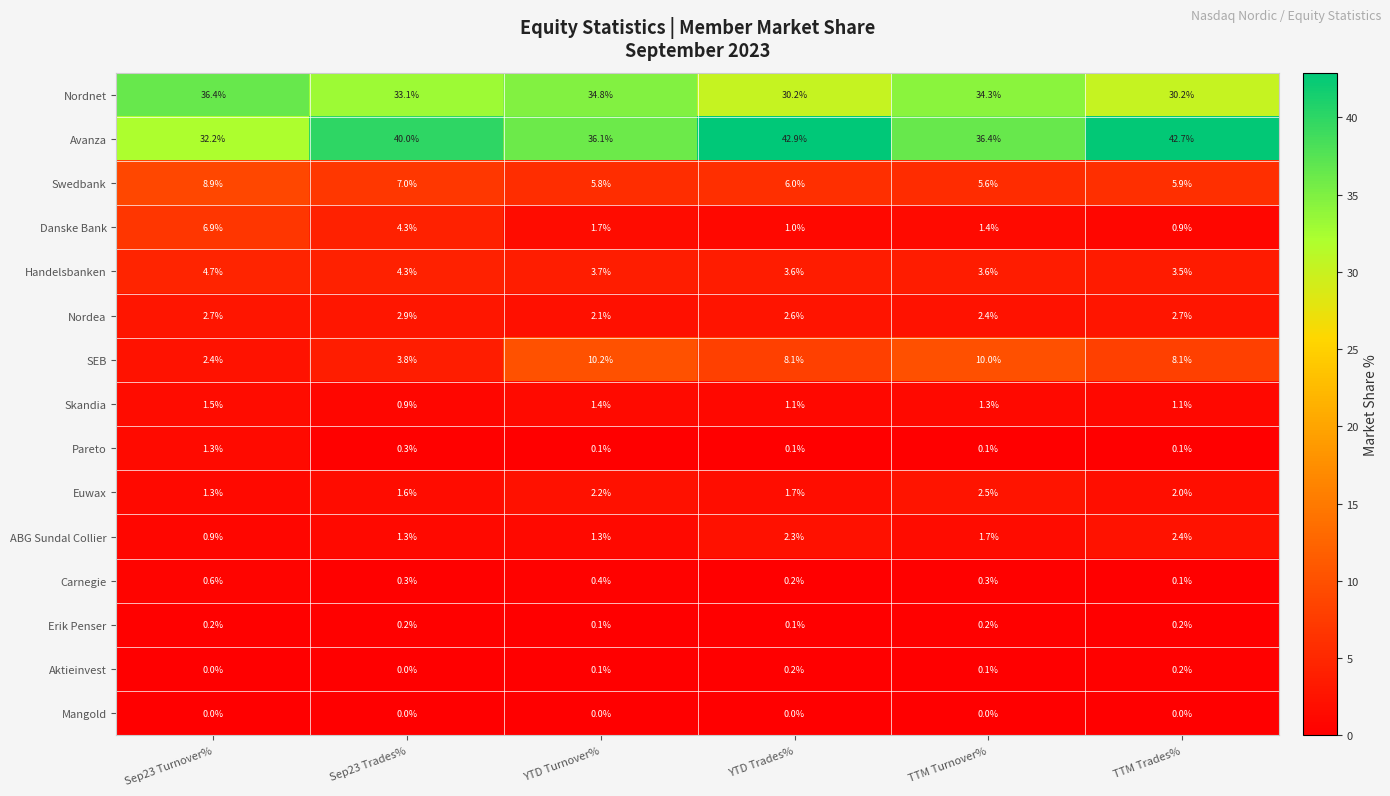

What is the sum of all Swedbank values?

39.2